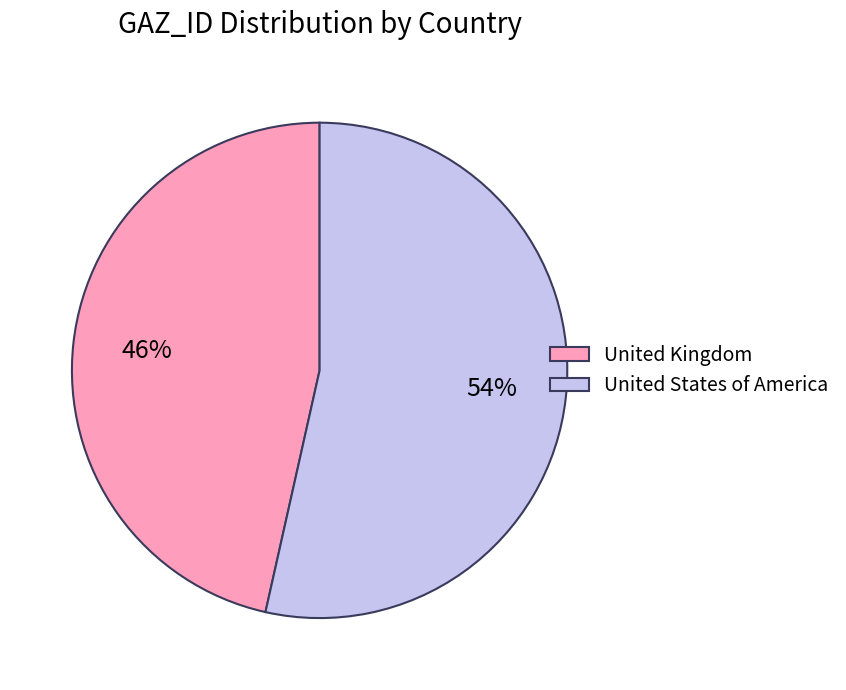

Count the number of slices in the pie.

2